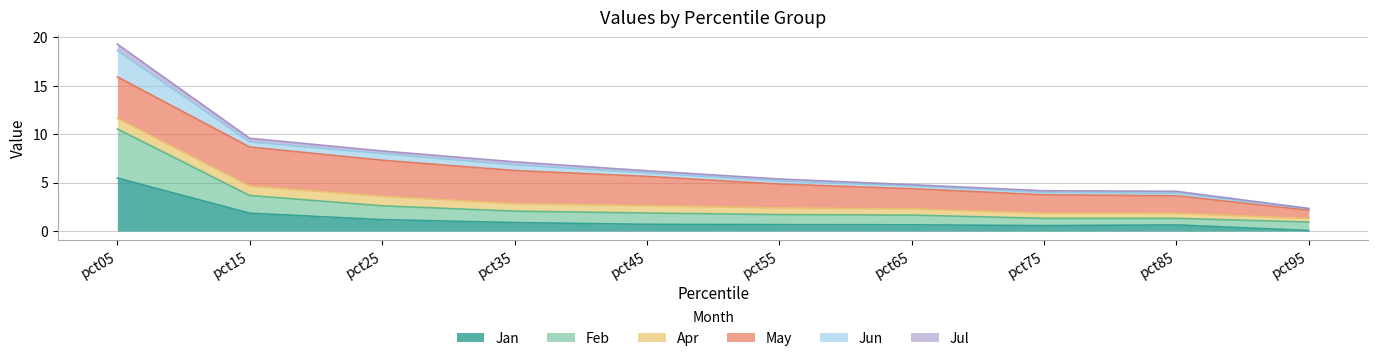

At which label does Jan reach its minimum?

pct95